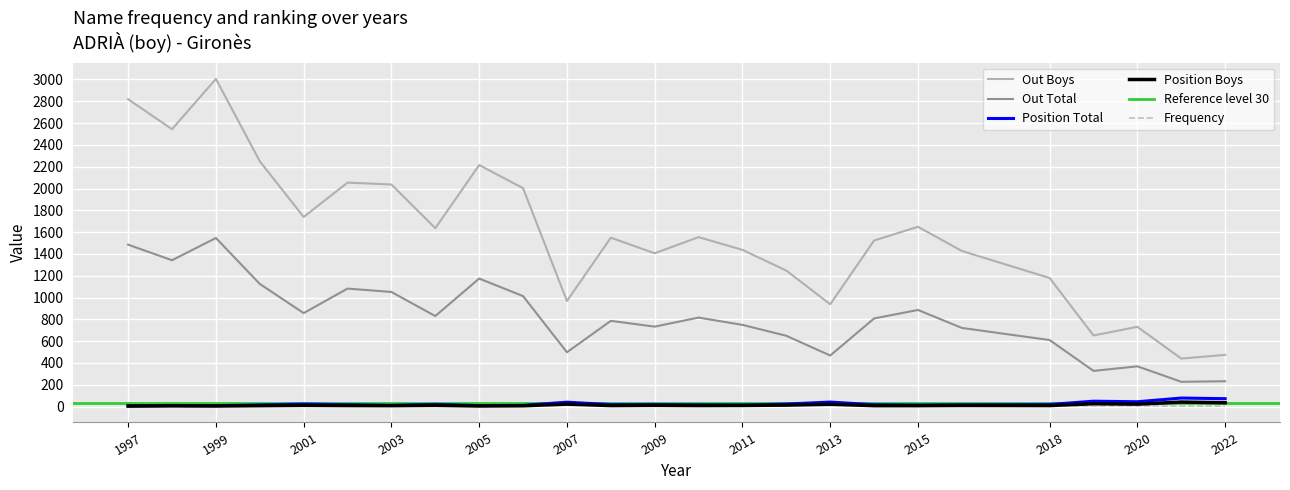

What is the sum of all Position Total values?

611